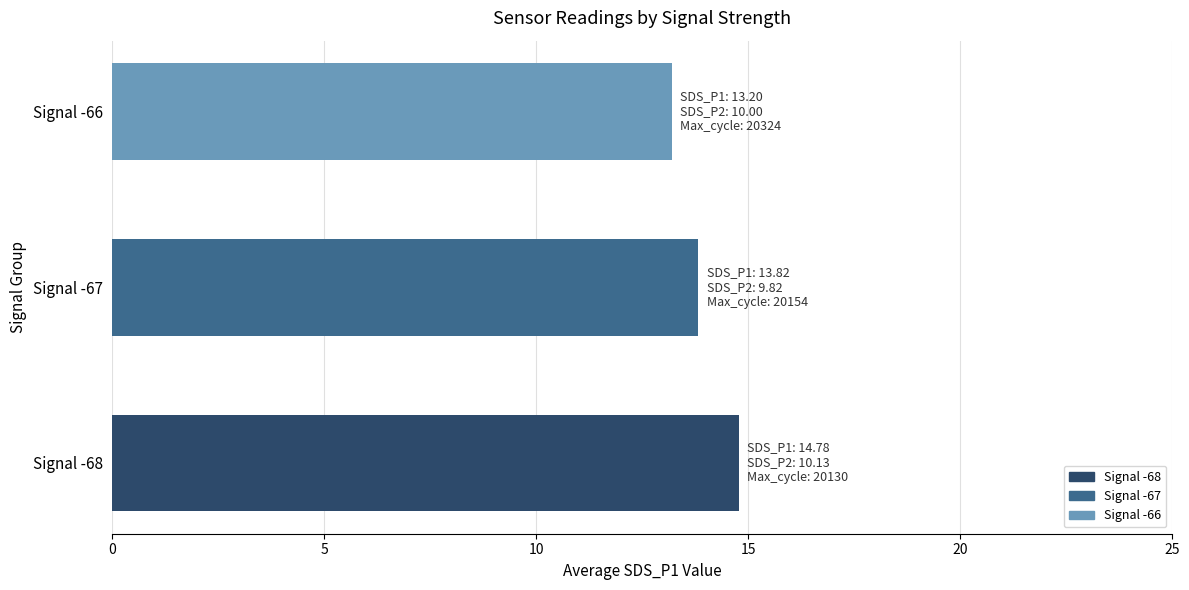

What is the sum of the values at Signal -67 and Signal -66?

27.0